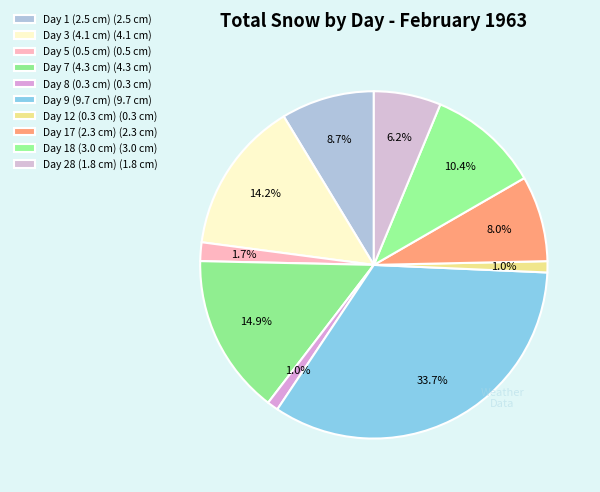

Is there a majority slice in this chart?

No